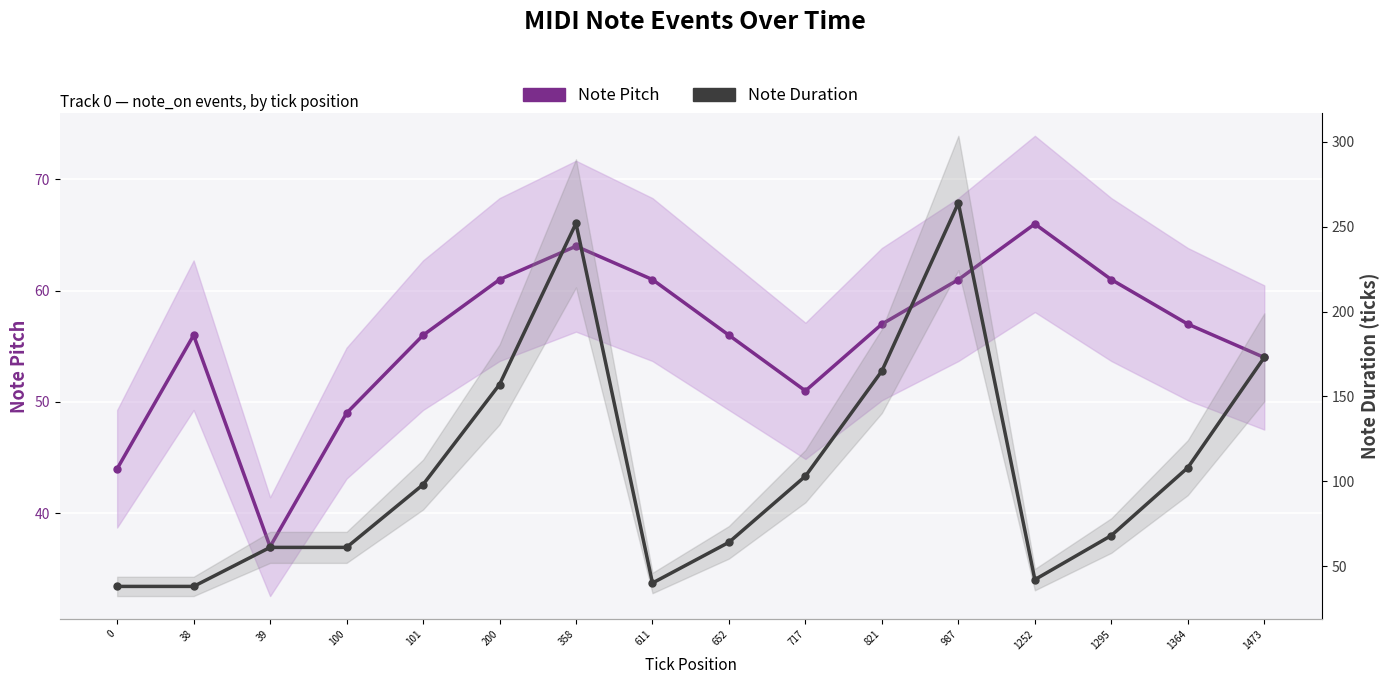

In Note Duration, how many points are lower than both neighbors (excluding endpoints)?

2